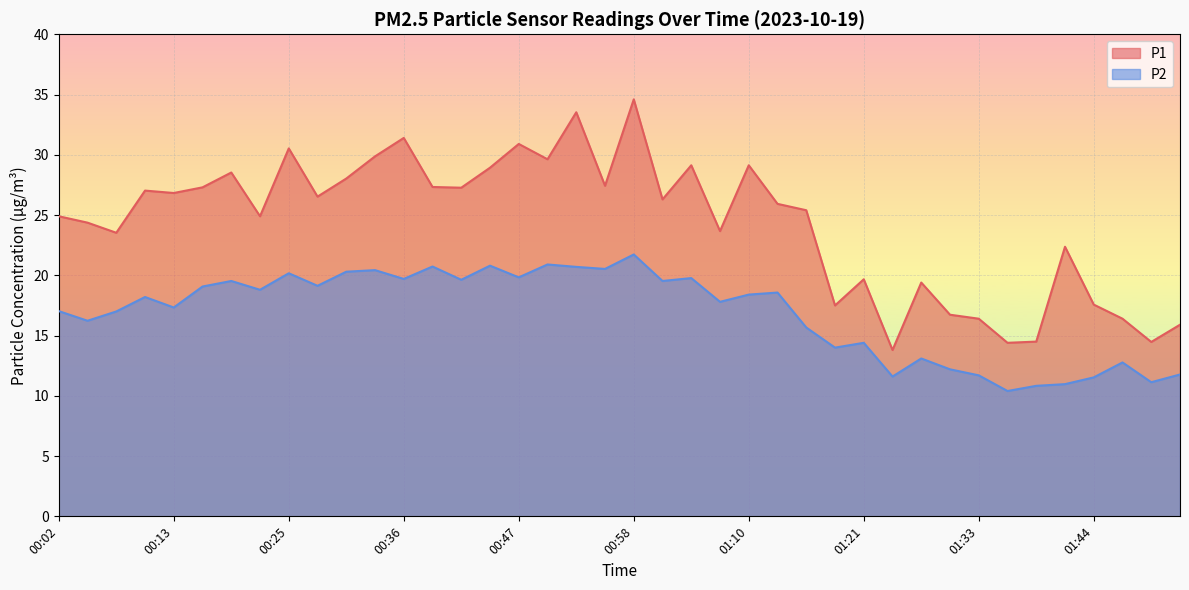

True or false: P2 and P1 intersect in this chart.

False